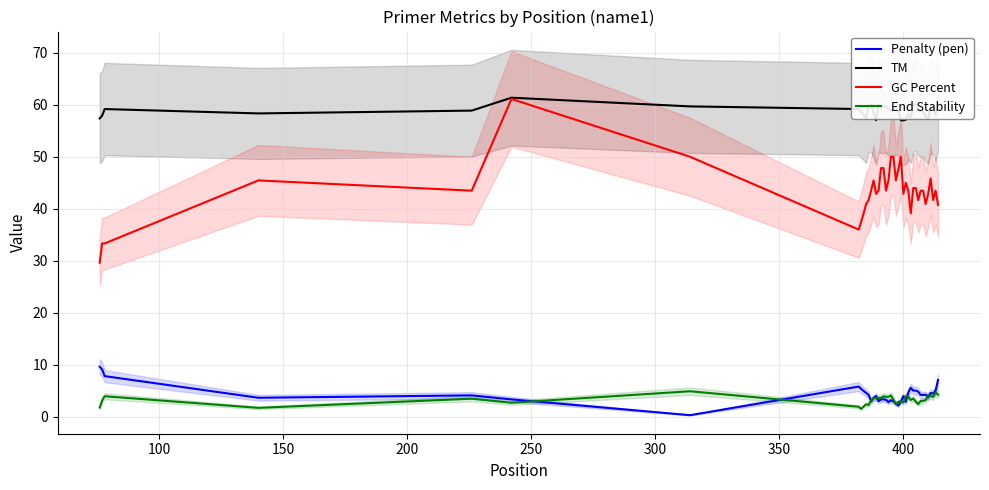

True or false: End Stability and GC Percent intersect in this chart.

False